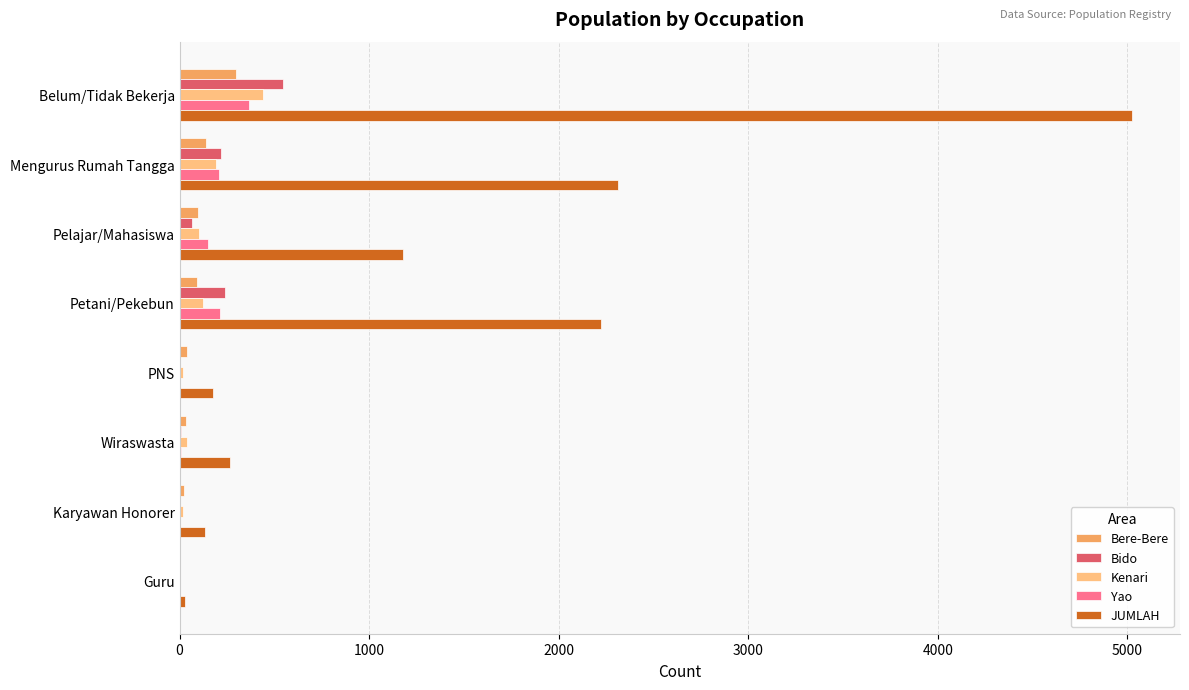

What are all the series names shown in the legend?

Bere-Bere, Bido, Kenari, Yao, JUMLAH